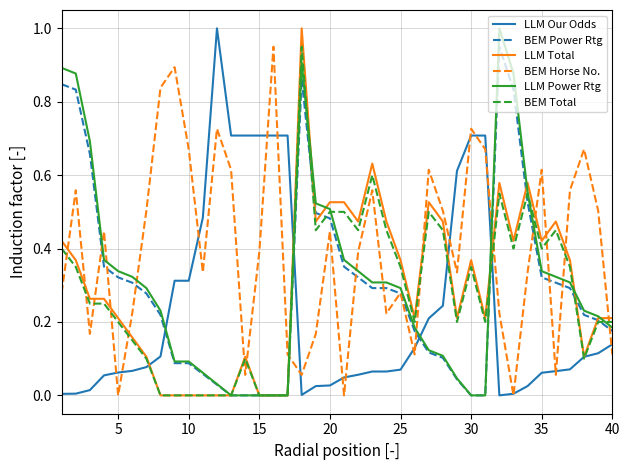

Which series ends up on top after the final intersection of BEM Horse No. and LLM Total?

LLM Total